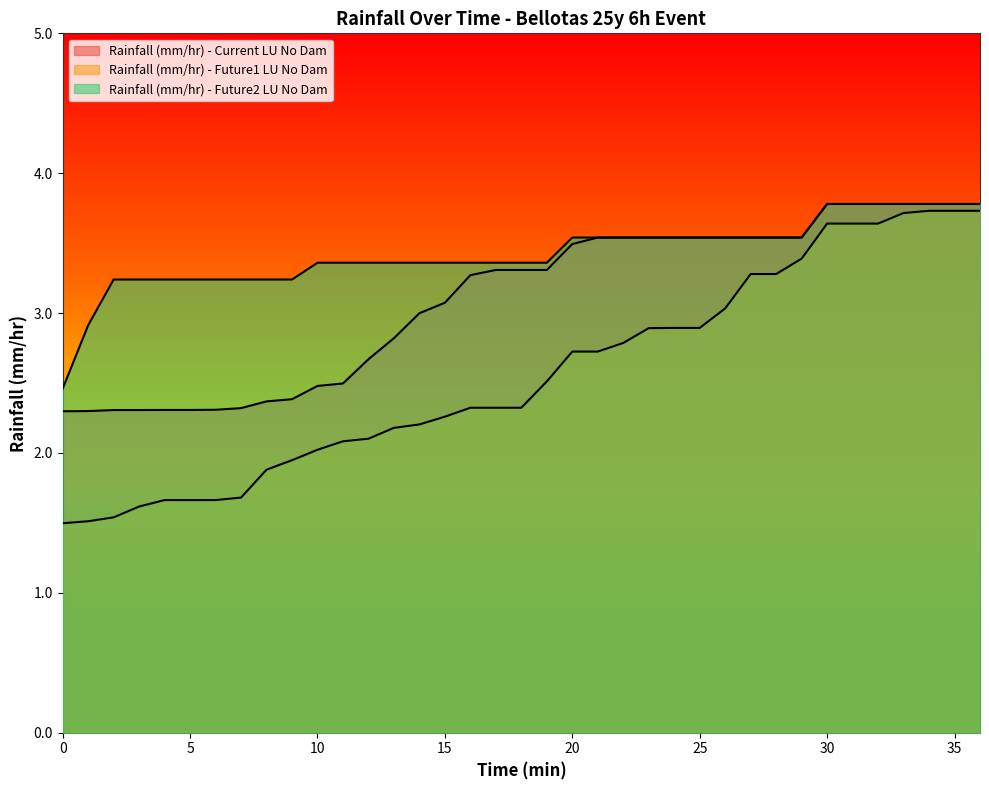

The value of Rainfall (mm/hr) - Future2 LU No Dam at 21 is 5.0. True or false?

False